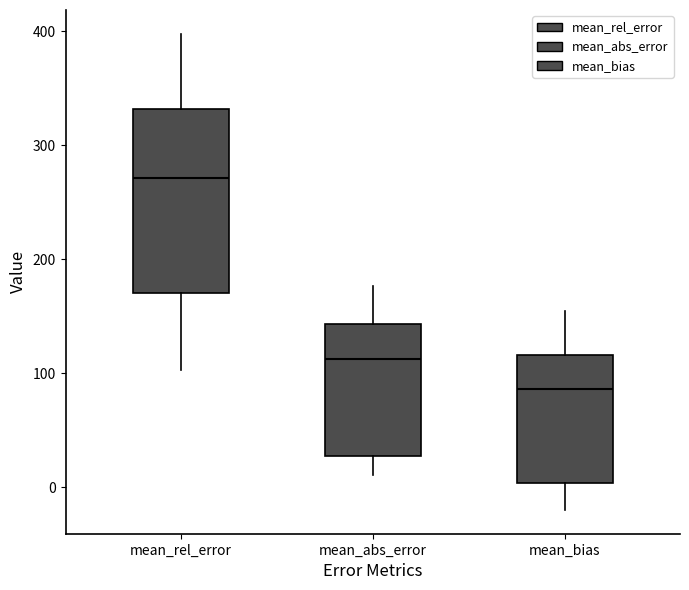

Reading left to right, read every box against the y-axis: the position of its median line, the range the box covers, and the ends of its whiskers. The values are not printed on the chart, so give them approximately, as read against the axis.

mean_rel_error: median 270, box 170 to 330, whiskers 100 to 400
mean_abs_error: median 110, box 30 to 140, whiskers 10 to 180
mean_bias: median 90, box 0 to 120, whiskers -20 to 150